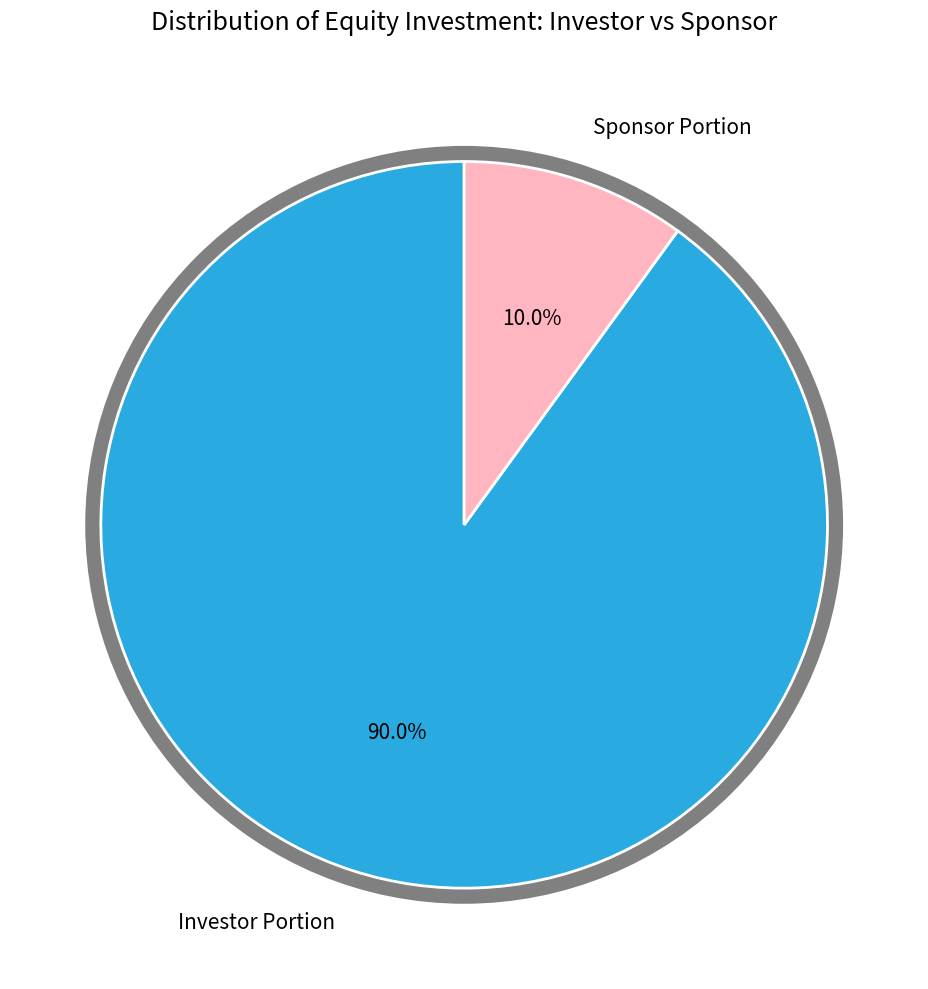

Is there a majority slice in this chart?

Yes